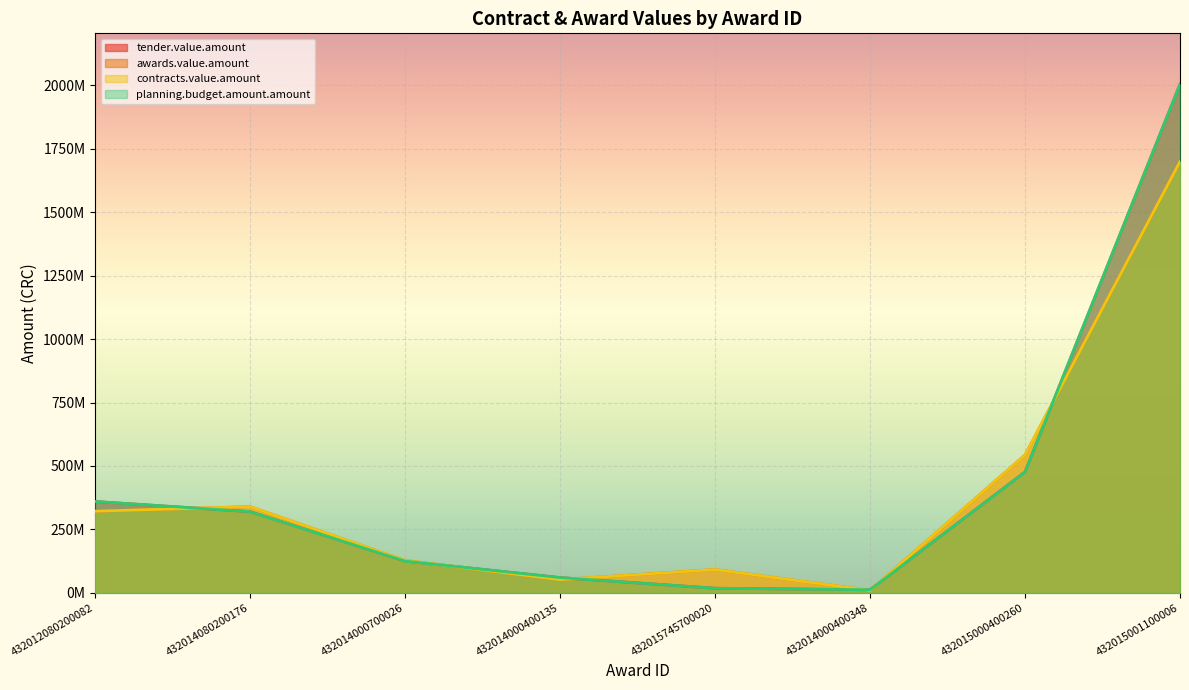

What is the sum of the awards.value.amount values at 432014080200176 and 432014000700026?

467400000.0